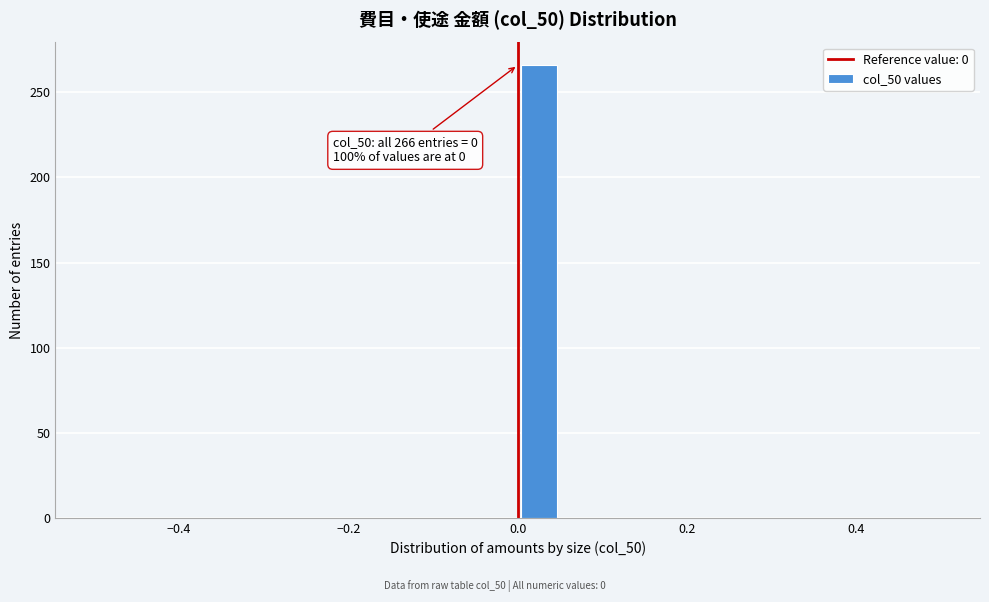

Read against the x-axis, roughly where is the centre of the tallest bar?

0.02